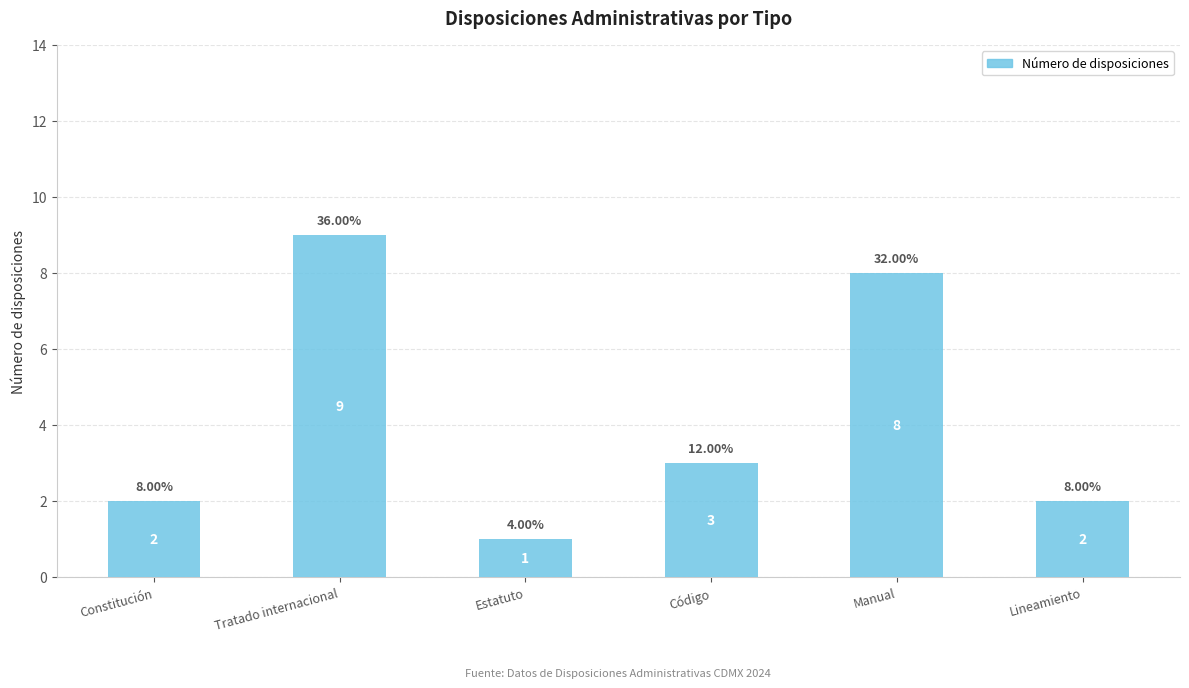

What is the change in value from Tratado internacional to Lineamiento?

-7